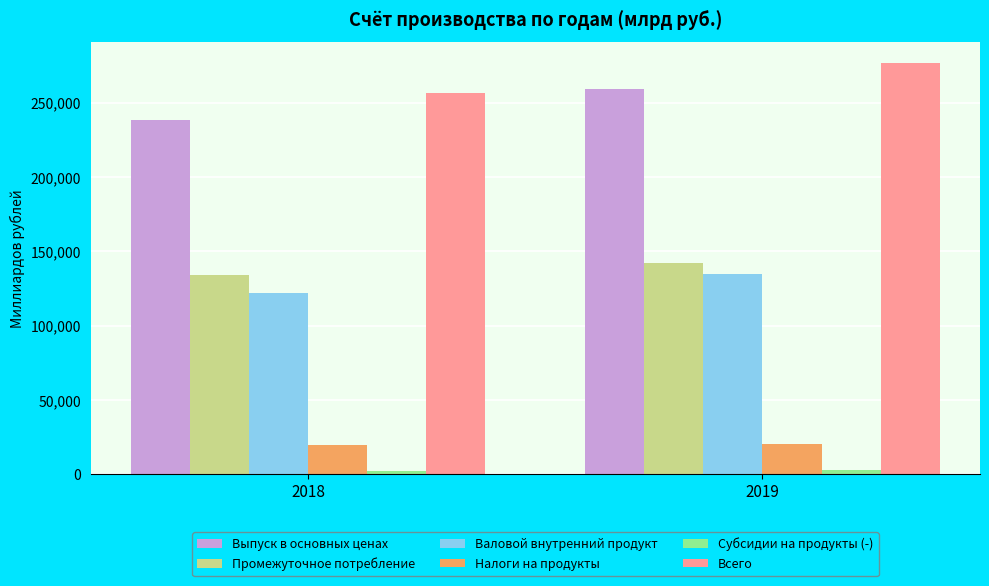

The value of Промежуточное потребление at 2019 is 142219.3. True or false?

True